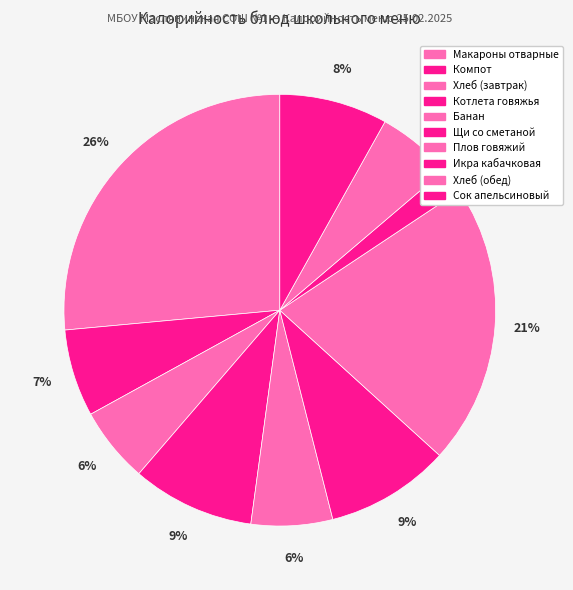

To the nearest percent, what is the difference between the largest and smallest slice percentages?

25%